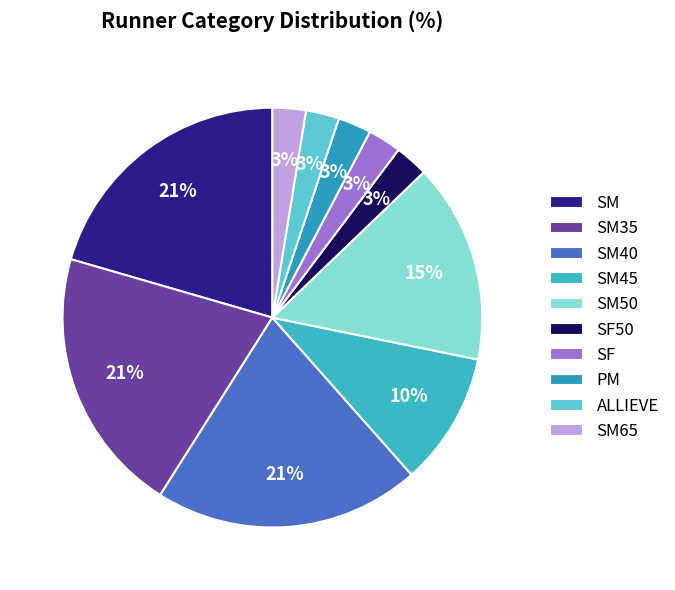

Count the number of slices in the pie.

10